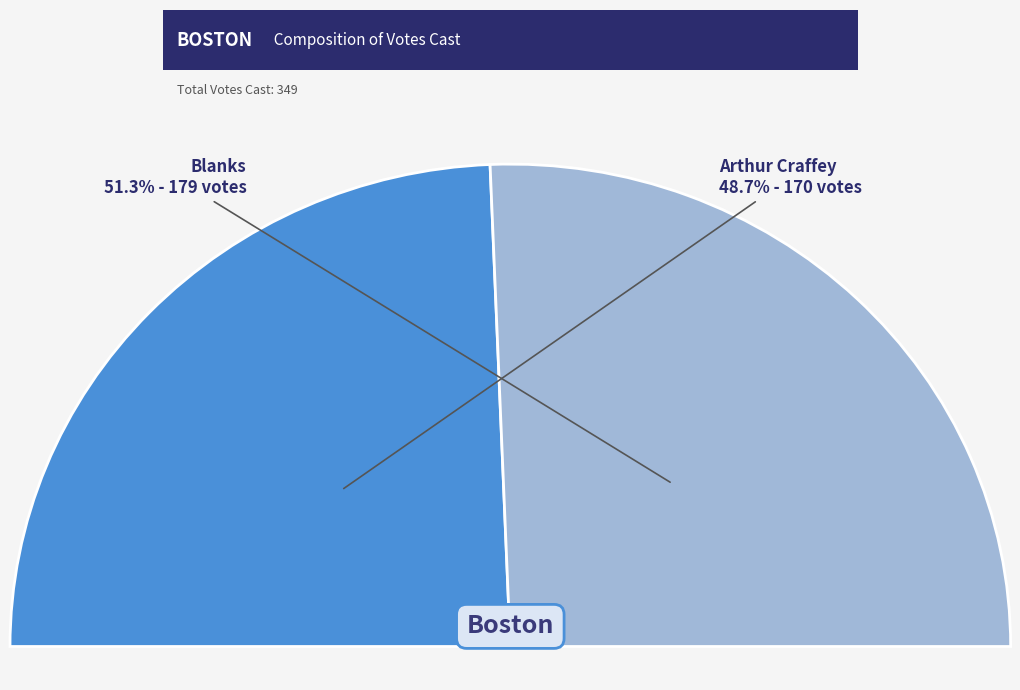

Do Blanks and Arthur Craffey together represent more than half of the pie?

Yes